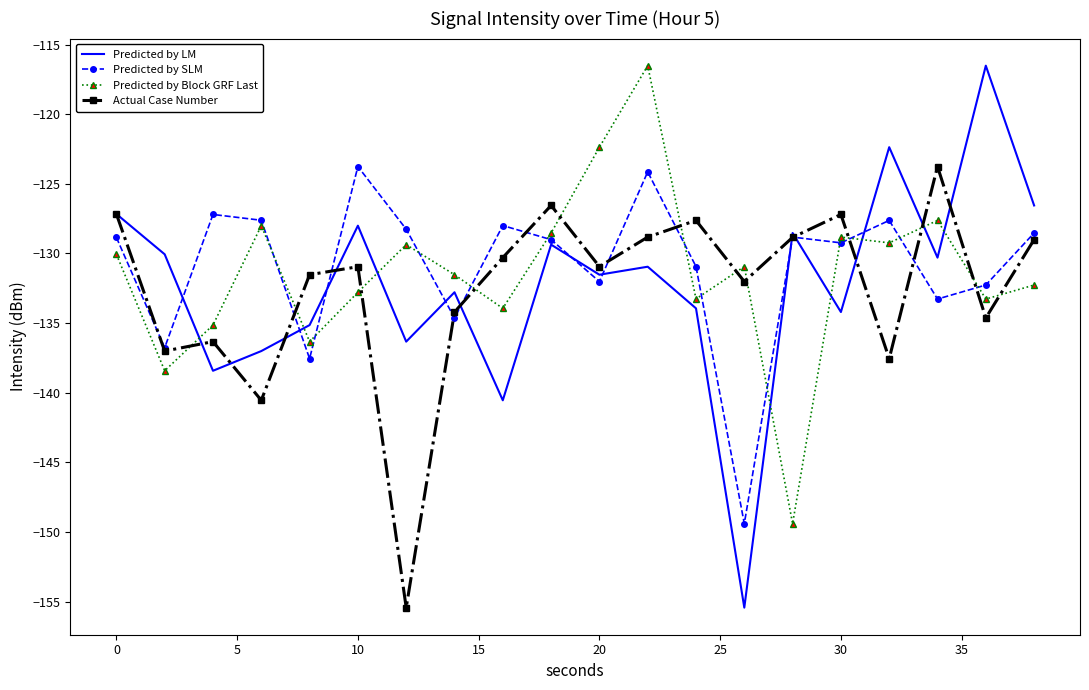

What is the sum of all Predicted by Block GRF Last values?

-2627.8